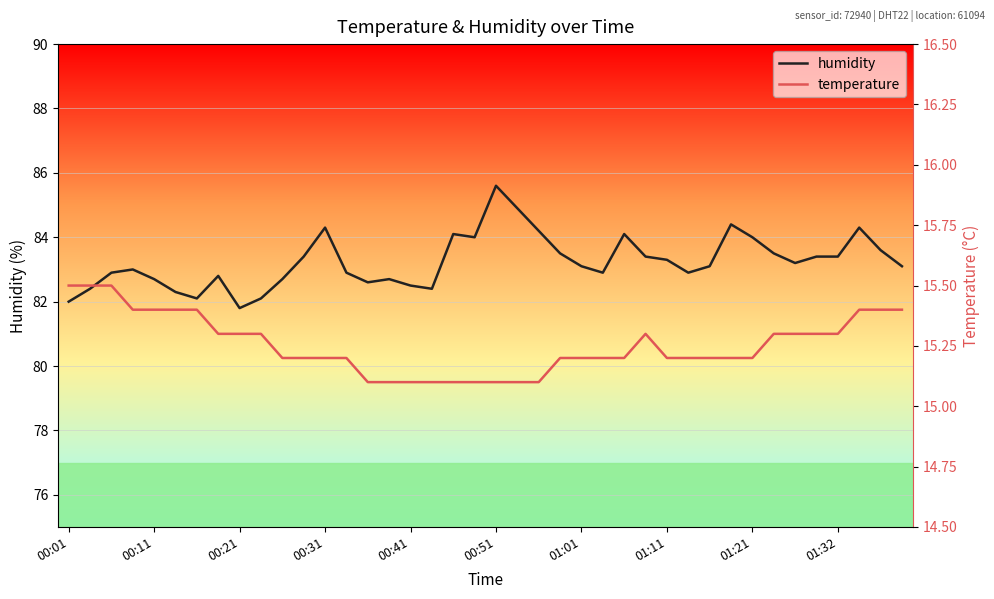

At which category does temperature reach its first local peak?

27